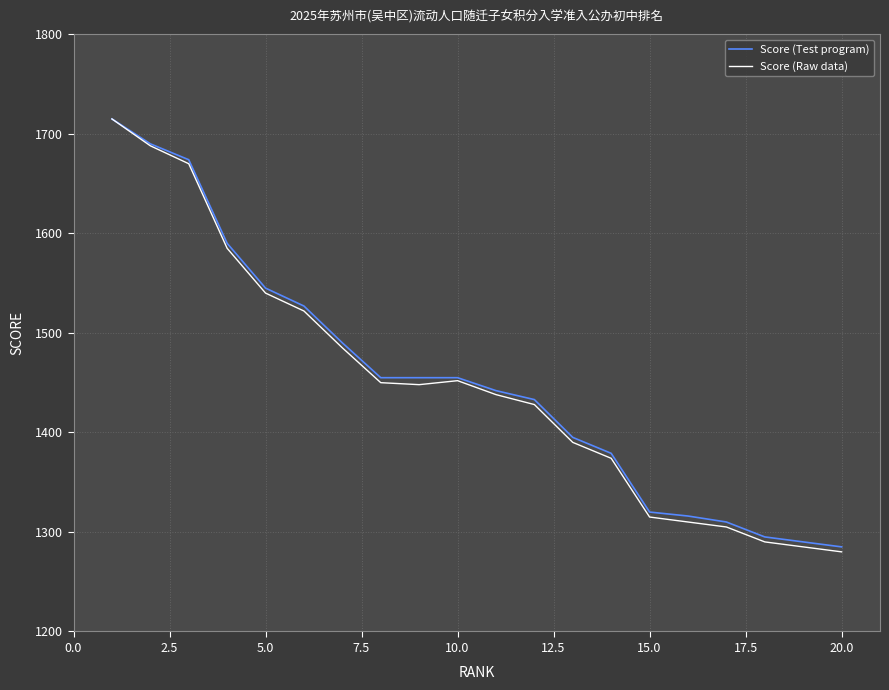

Which series has the largest range (max minus min)?

Score (Raw data)